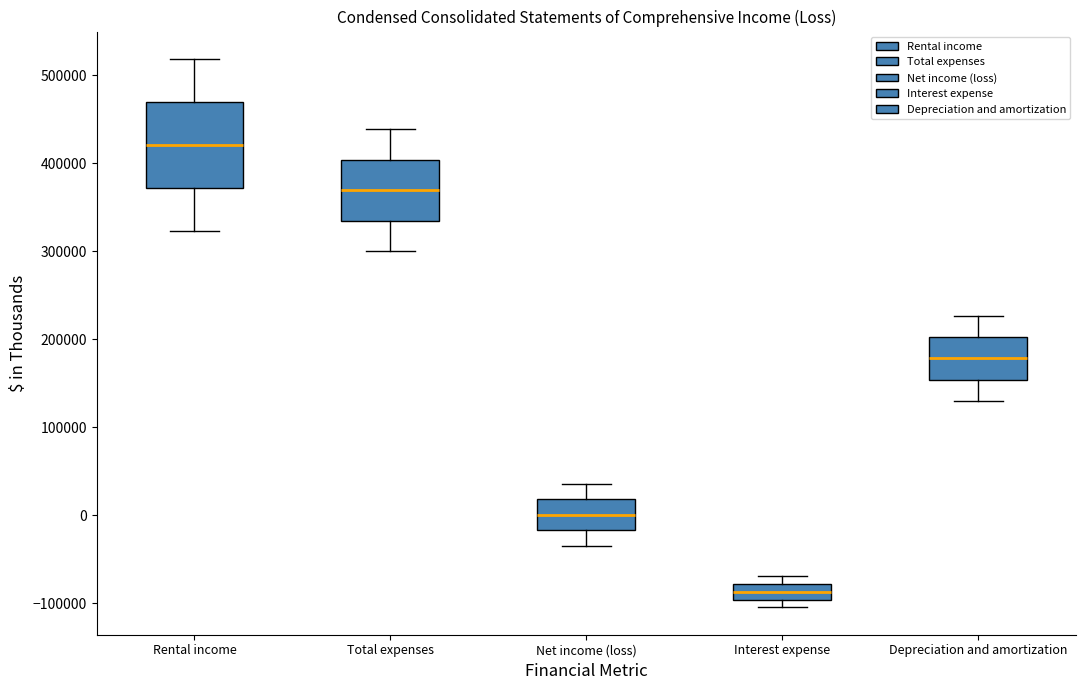

Reading left to right, transcribe this box plot: for each box, give where its median line is, the range the box spans, and where its two whiskers end, as read against the y-axis. The values are not printed on the chart, so give them approximately, as read against the axis.

Rental income: median 420000, box 370000 to 470000, whiskers 320000 to 520000
Total expenses: median 370000, box 330000 to 400000, whiskers 300000 to 440000
Net income (loss): median 0, box -20000 to 20000, whiskers -30000 to 40000
Interest expense: median -90000, box -100000 to -80000, whiskers -100000 (just below the box's lower edge) to -70000
Depreciation and amortization: median 180000, box 150000 to 200000, whiskers 130000 to 230000